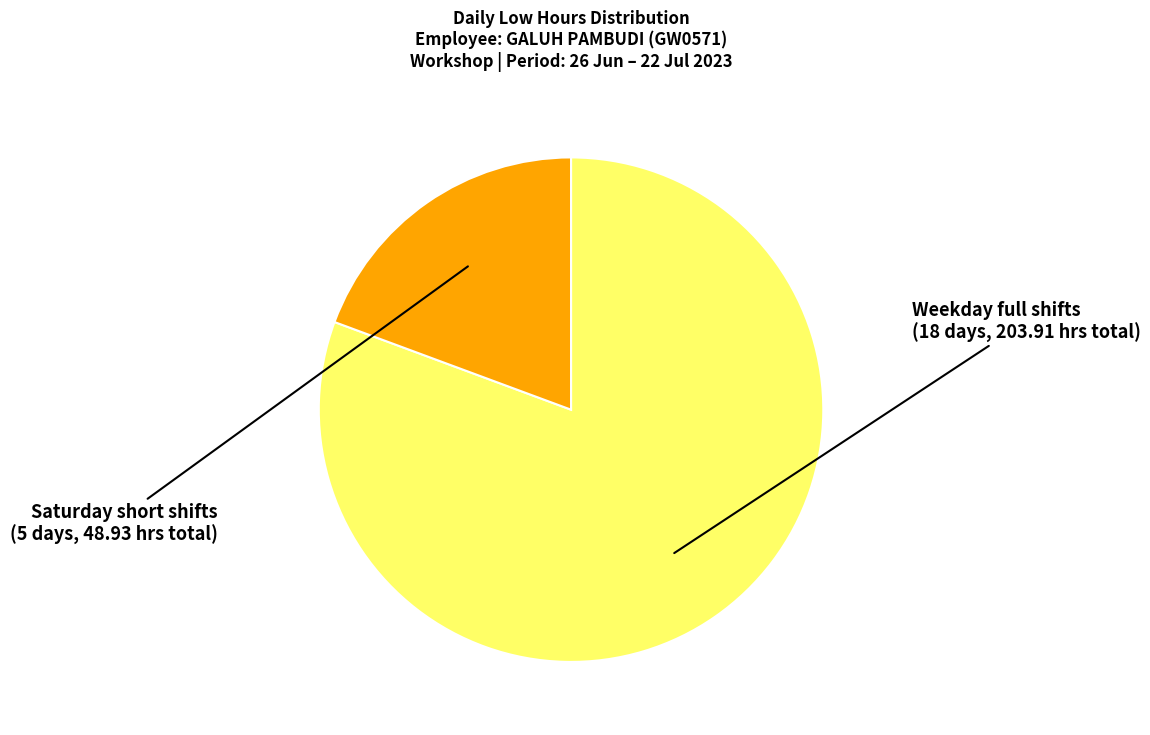

Is there a majority slice in this chart?

Yes